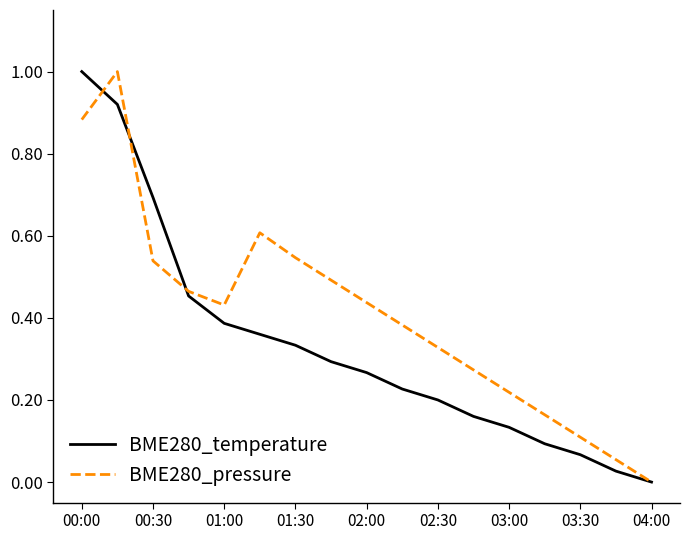

List the series in order of their overall mean, highest first.

BME280_pressure, BME280_temperature